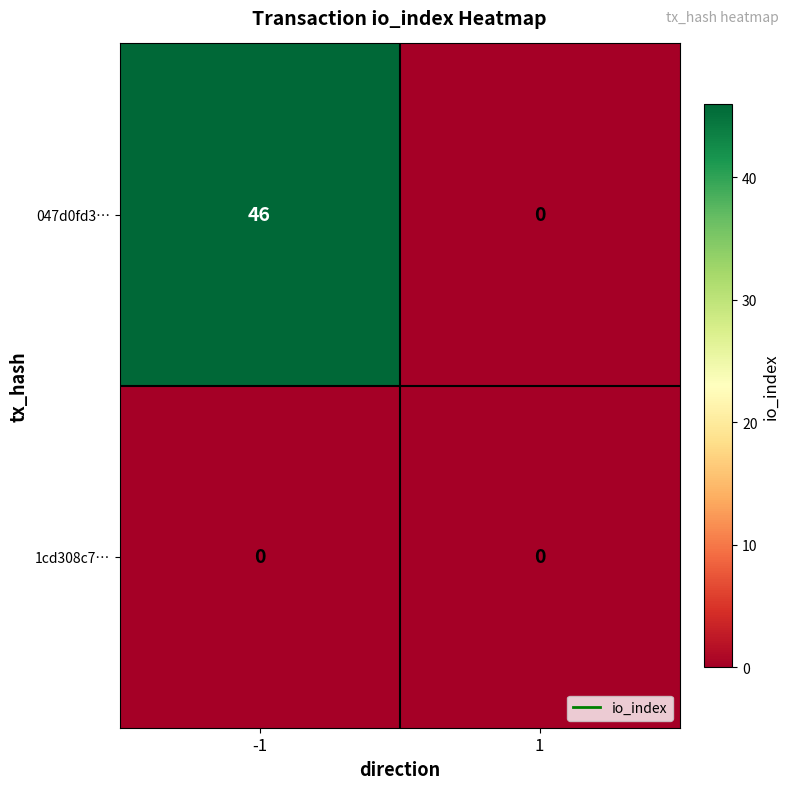

Which series changed the most between -1 and 1?

047d0fd3…